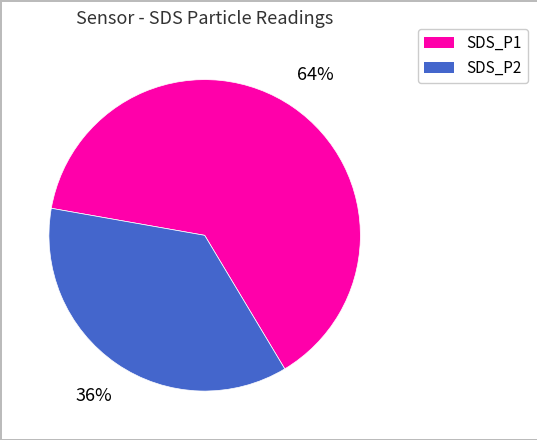

Do SDS_P2 and SDS_P1 together represent more than half of the pie?

Yes